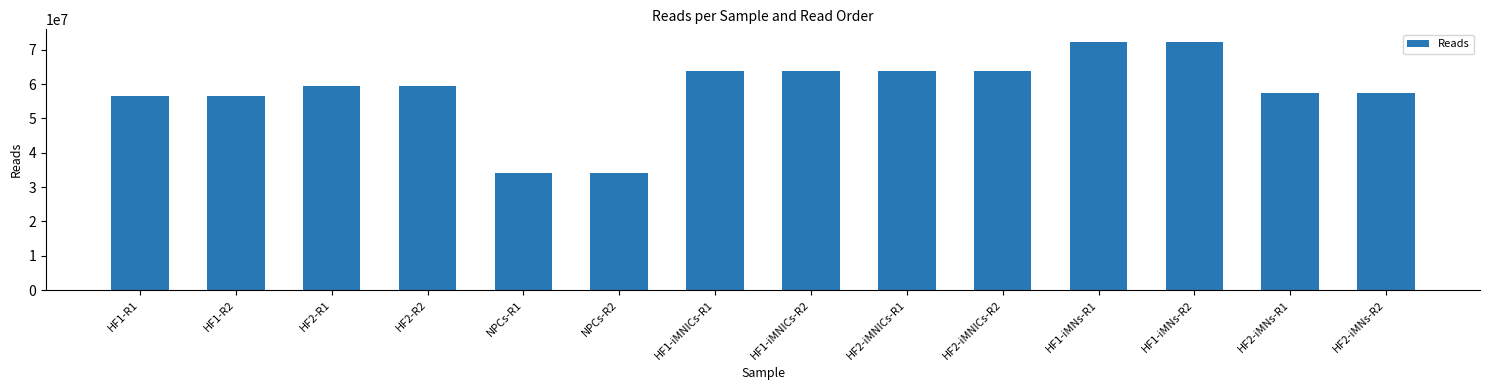

What is the label of the 2nd bar from the left?

HF1-R2